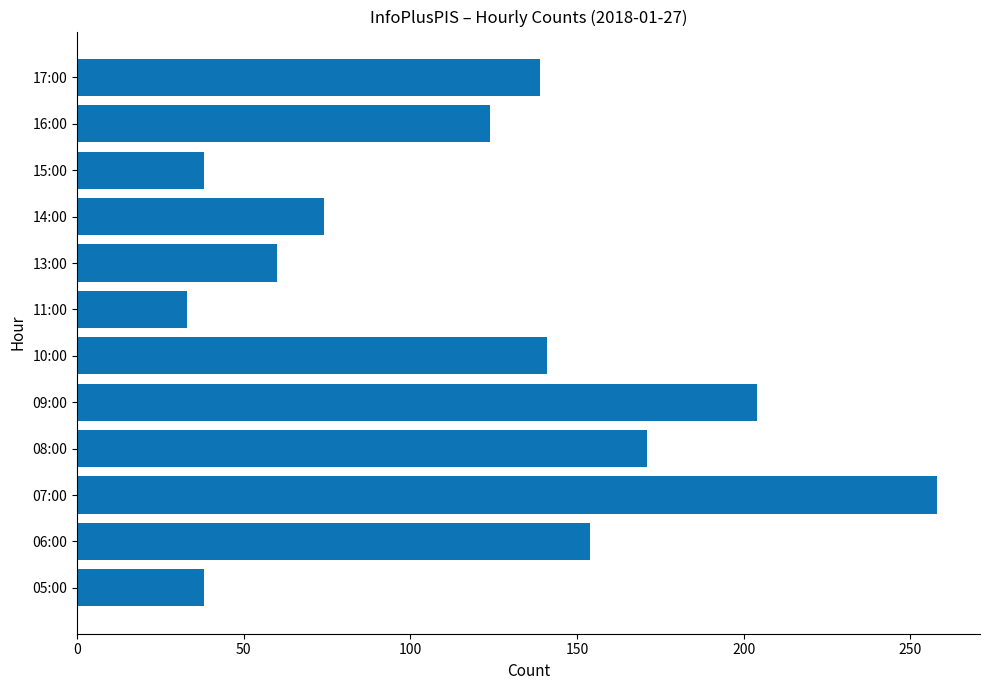

The value at 06:00 is 154. True or false?

True